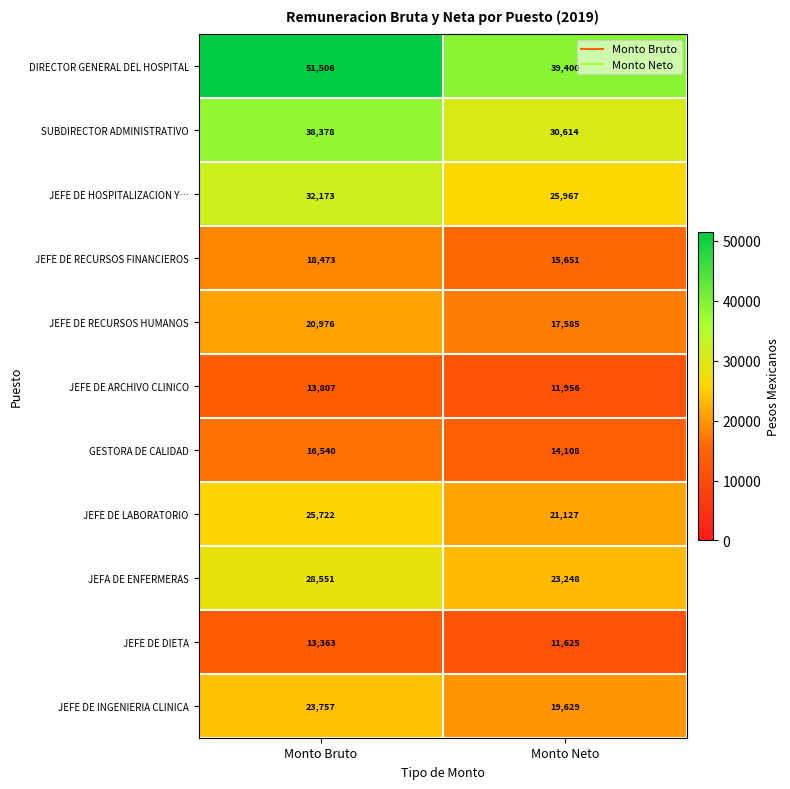

At how many categories does at least one series exceed 47548?

1